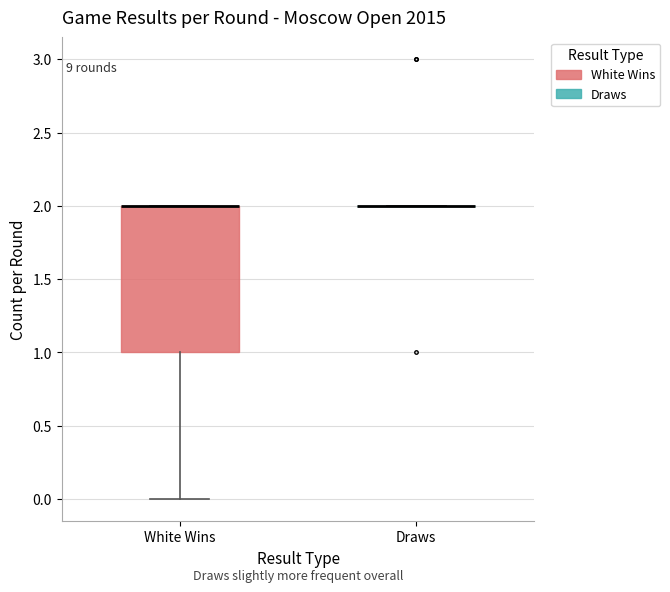

Reading left to right, transcribe this box plot: for each box, give where its median line is, the range the box spans, and where its two whiskers end, as read against the y-axis. The values are not printed on the chart, so give them approximately, as read against the axis.

White Wins: median 2 (drawn on the box's upper edge), box 1 to 2, whiskers 0 to 2
Draws: box collapsed to a line at 2, whiskers 2 to 2